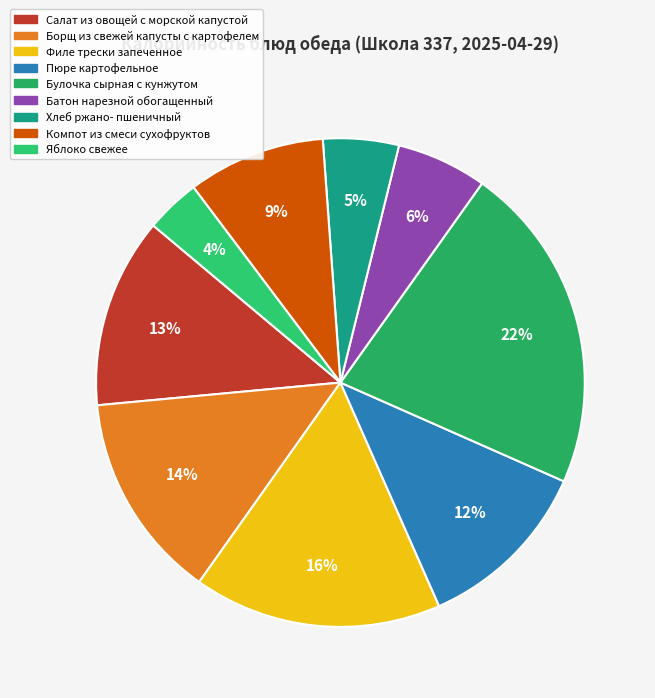

Rank the categories by value from lowest to highest.

яблоко свежее, хлеб ржано-пшеничный обогащенный, батон нарезной обогащенный, компот из смеси сухофруктов, пюре картофельное, салат из овощей с морской капустой, борщ из свежей капусты с картофелем, филе трески запеченное, булочка сырная с кунжутом